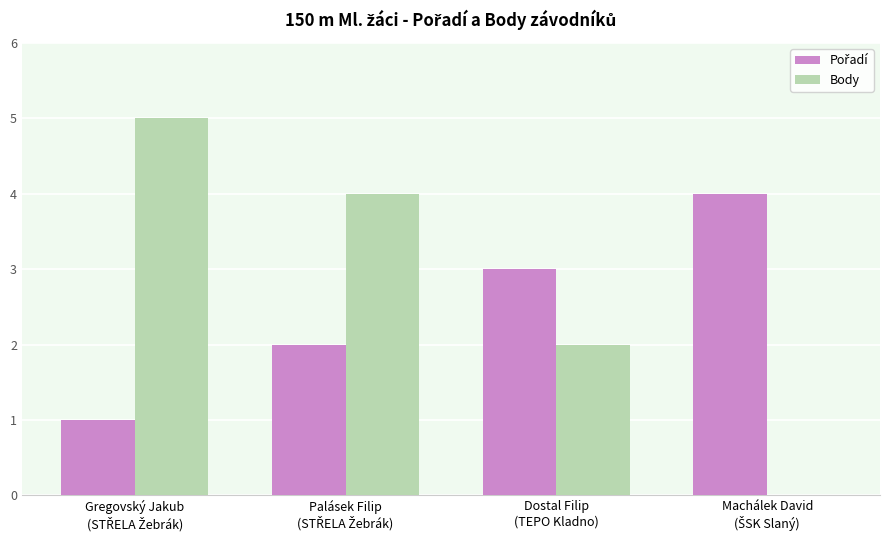

What is the maximum value shown in the chart?

5